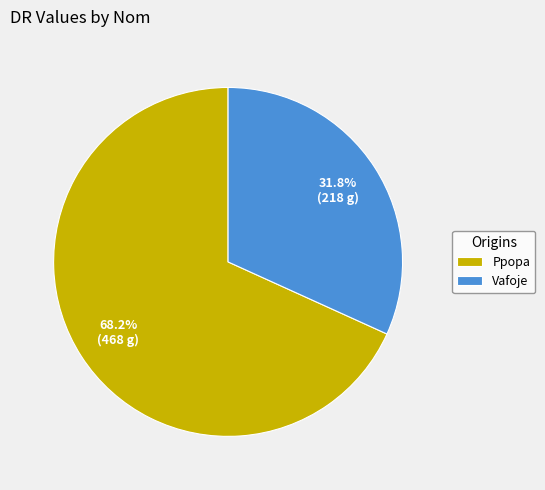

Which category has the smallest portion of the pie?

Vafoje